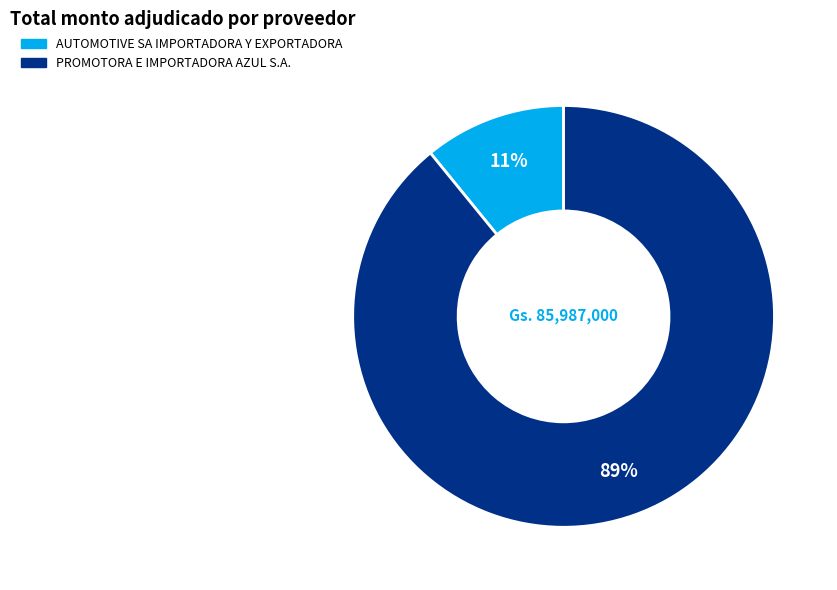

Between AUTOMOTIVE SA IMPORTADORA Y EXPORTADORA and PROMOTORA E IMPORTADORA AZUL S.A., which is larger?

PROMOTORA E IMPORTADORA AZUL S.A.